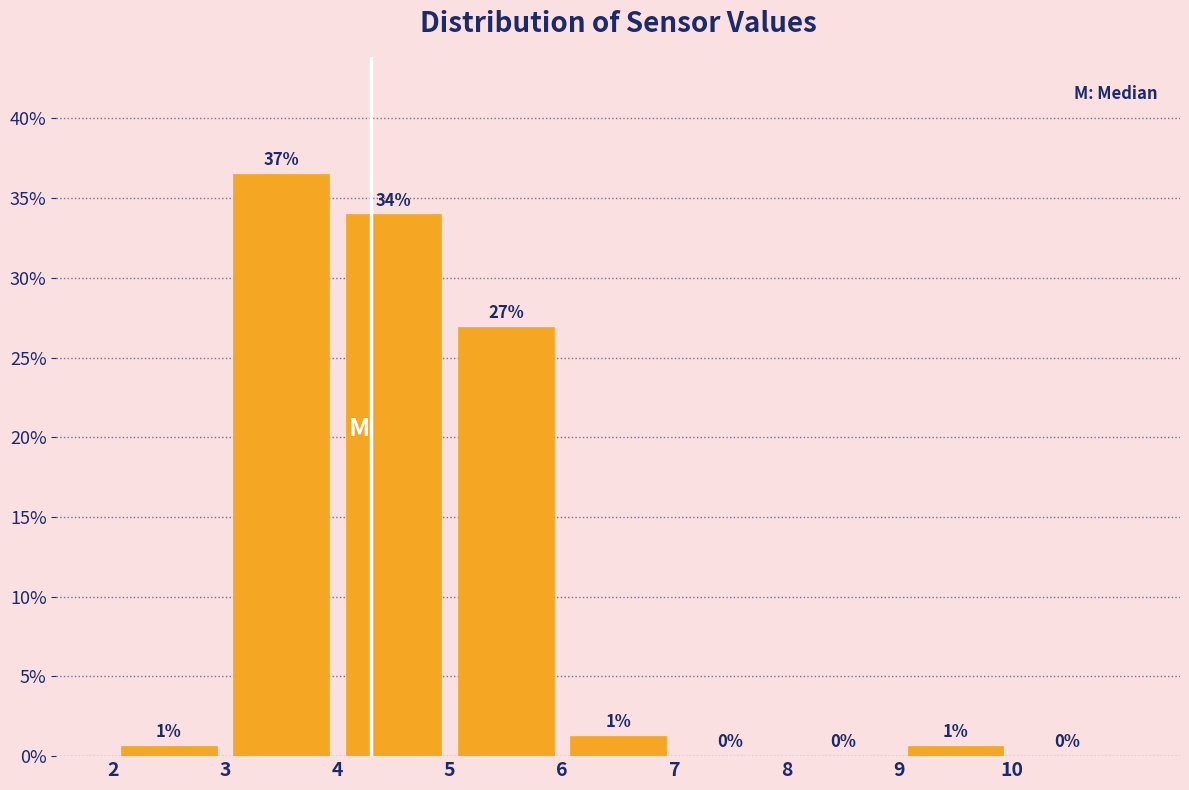

Which range on the x-axis has the tallest bar?

3 to 4